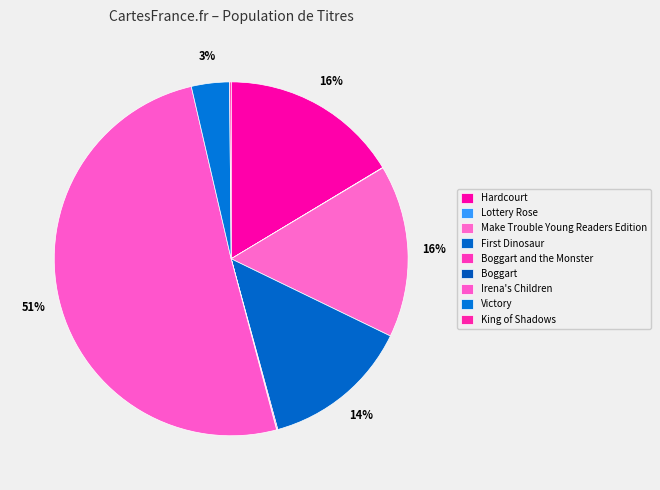

Which slice represents more than half of the pie?

Irena's Children